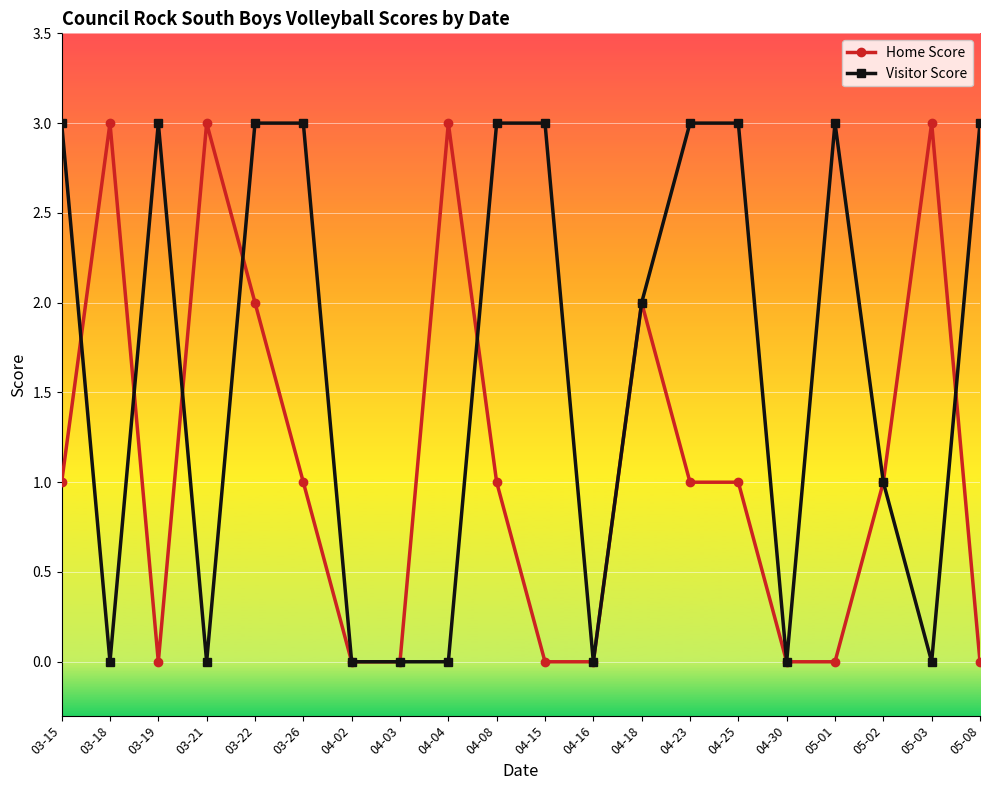

How many distinct data groups are displayed?

2